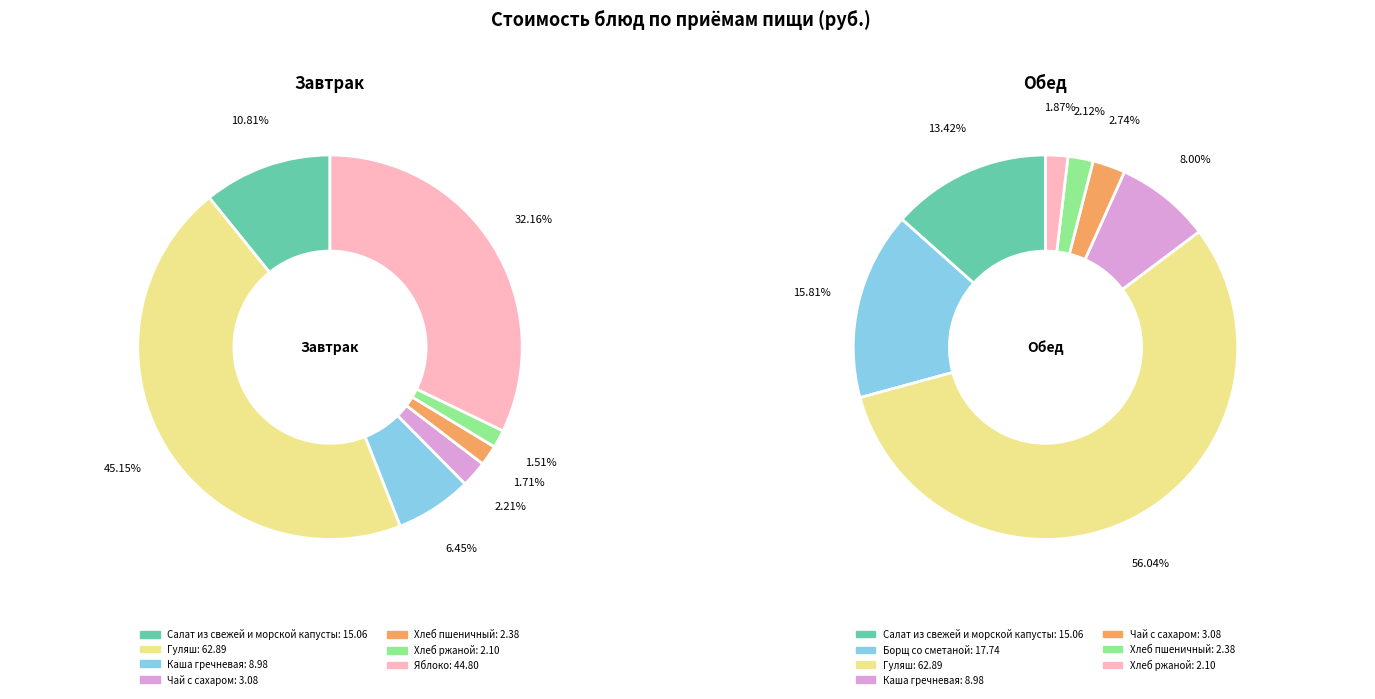

What percentage is the 1 slice, to the nearest percent?

45%